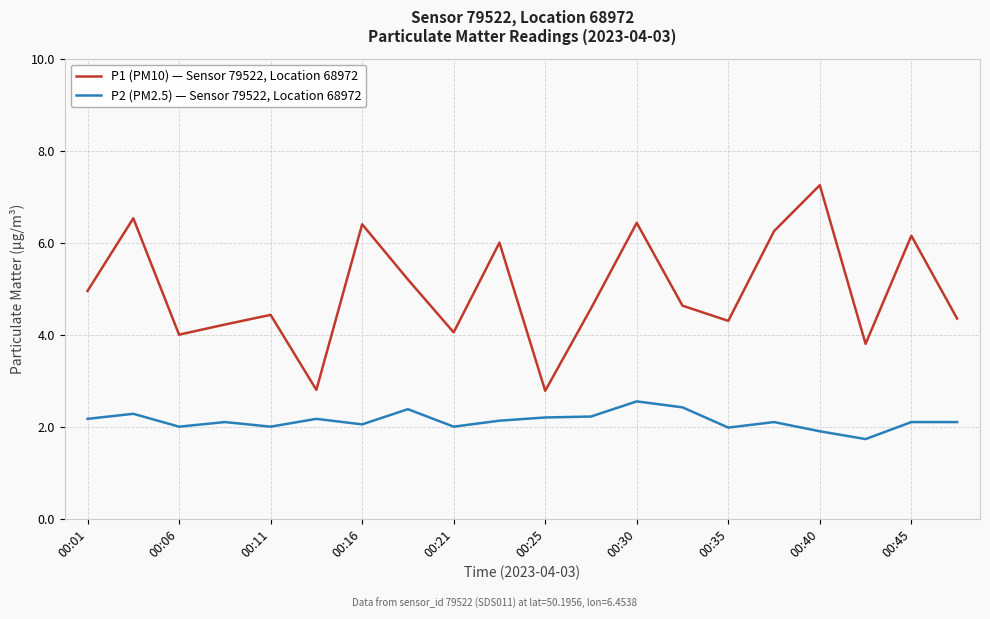

What is the difference between the maximum and minimum values in the P1 (PM10) — Sensor 79522, Location 68972 series?

4.5